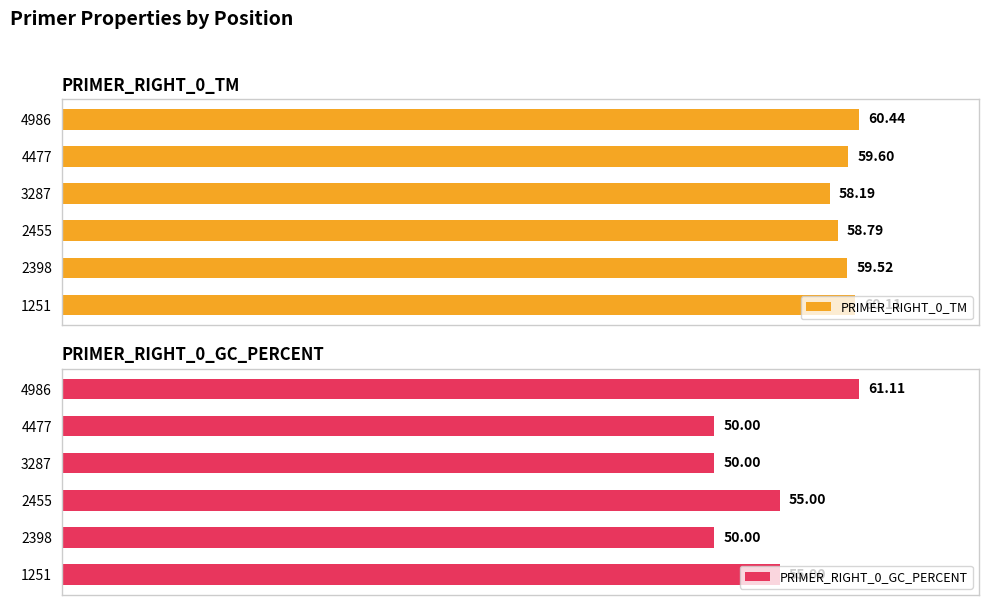

What is the lowest value of the PRIMER_RIGHT_0_TM series?

58.2